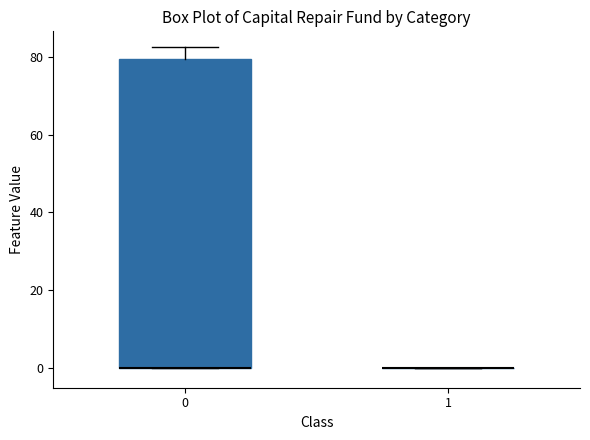

Reading left to right, read every box against the y-axis: the position of its median line, the range the box covers, and the ends of its whiskers. The values are not printed on the chart, so give them approximately, as read against the axis.

0: median 0 (drawn on the box's lower edge), box 0 to 80, whiskers 0 to 82
1: box collapsed to a line at 0, whiskers 0 to 0